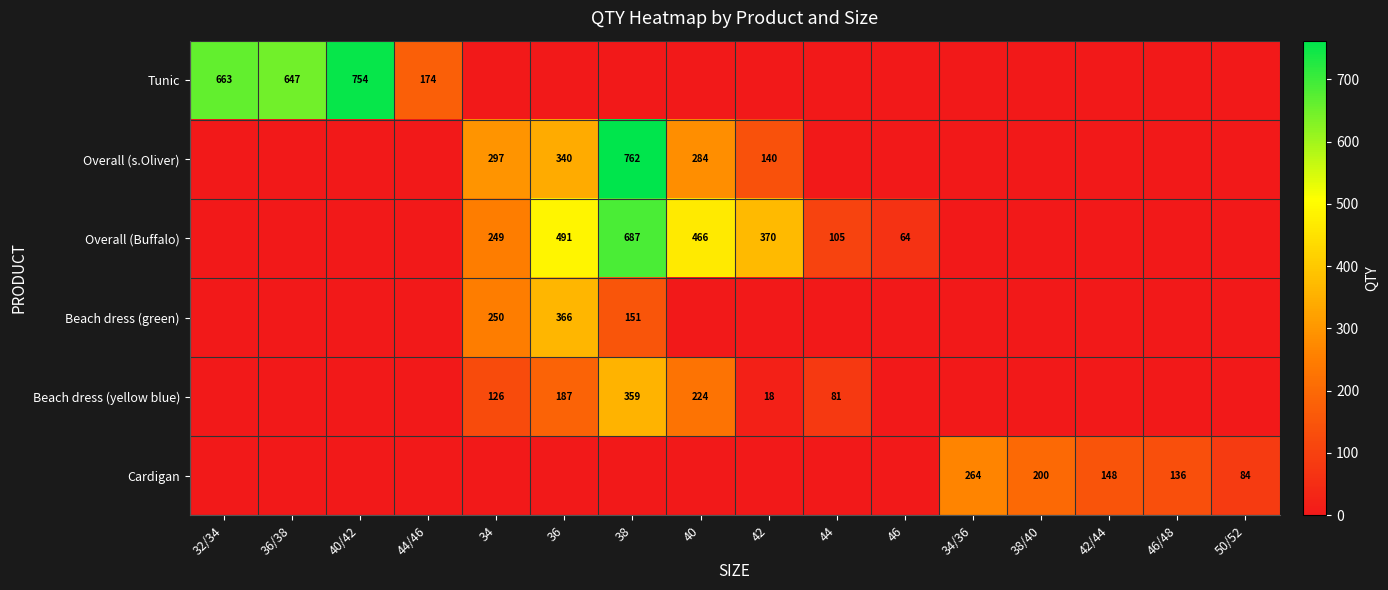

The value of Cardigan at 50/52 is 84. True or false?

True